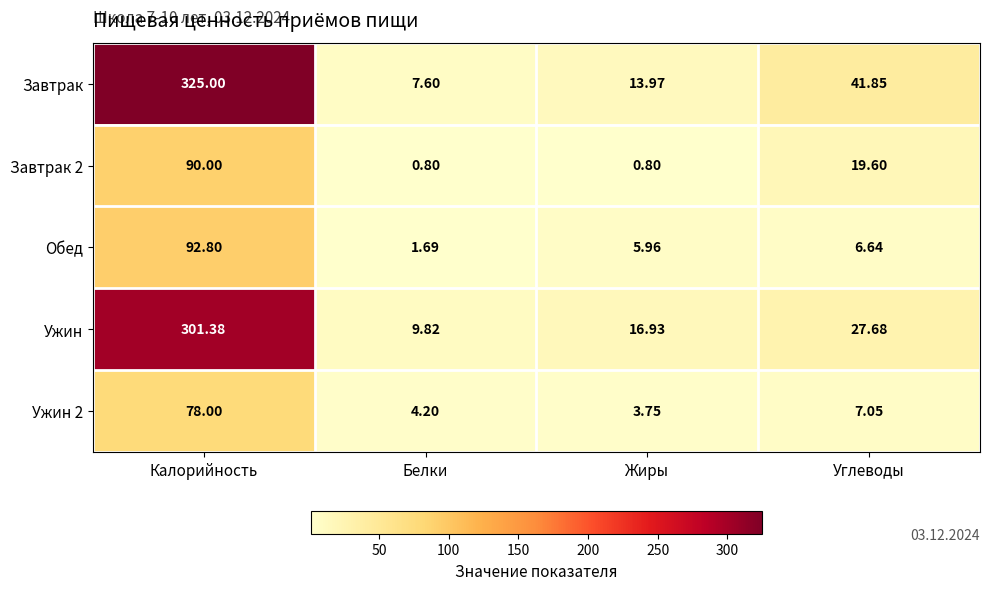

At which category is the sum across all series the highest?

Калорийность